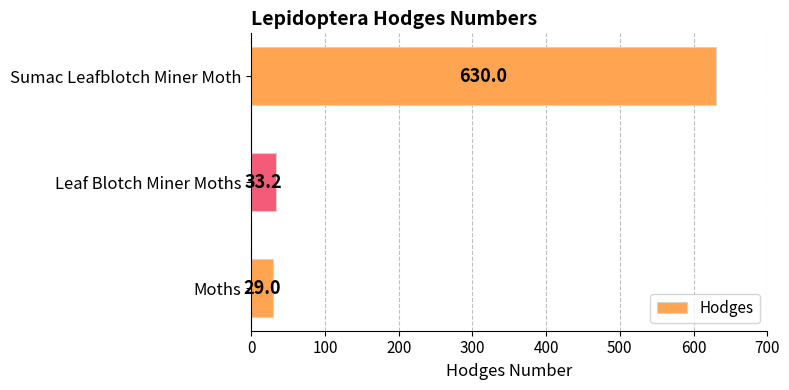

What is the difference between the second highest and minimum values?

4.2